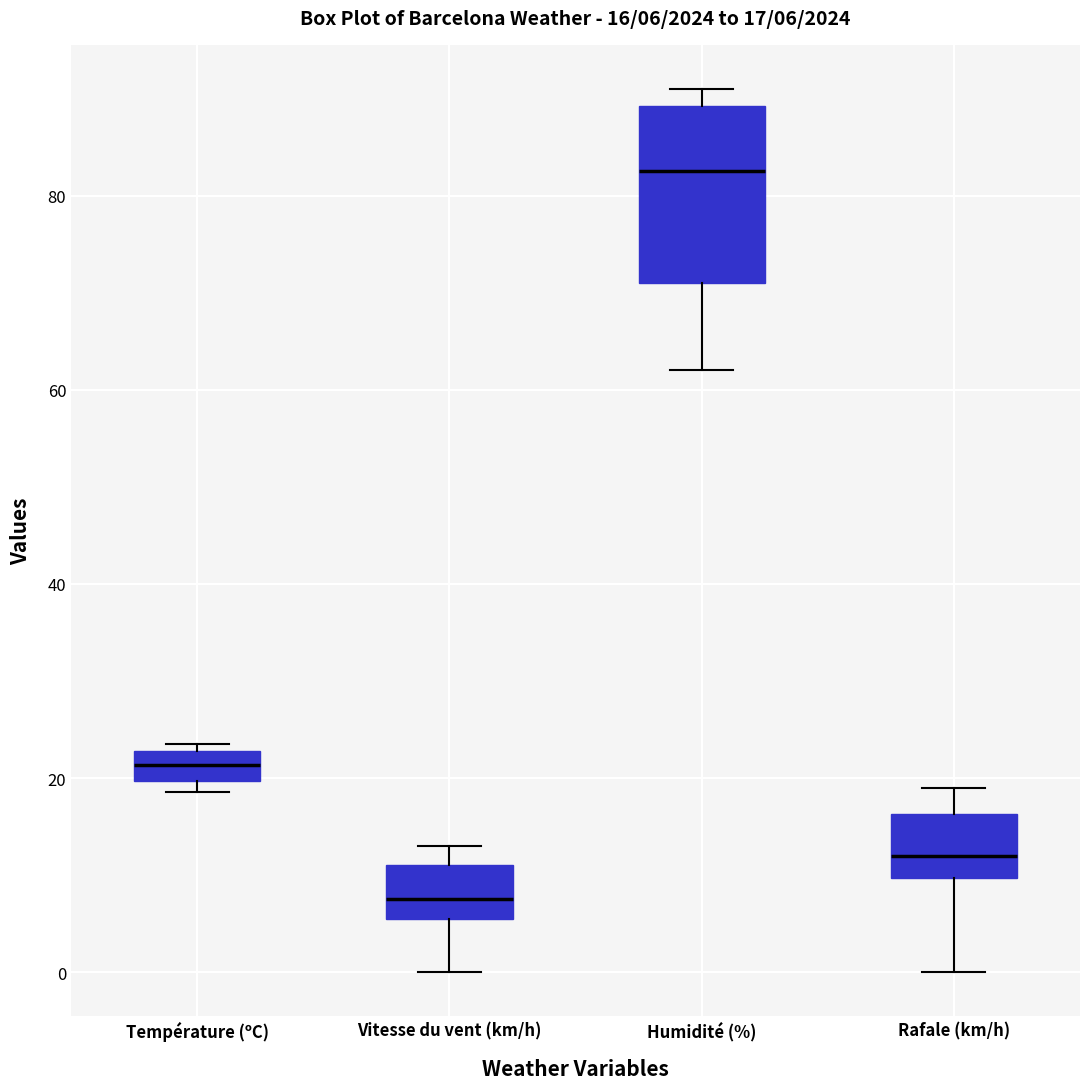

Which box's median line is the highest?

Humidité (%)